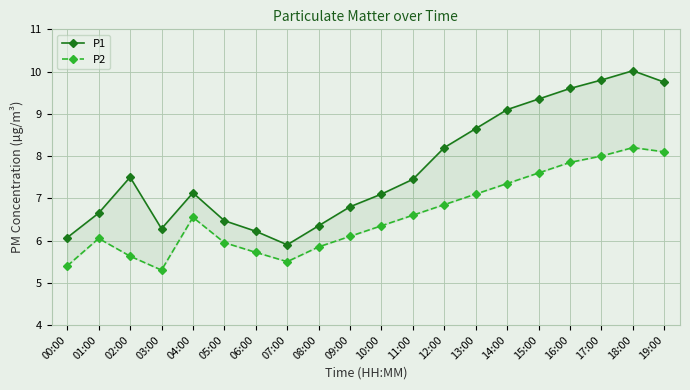

True or false: P1 and P2 cross at least once.

False